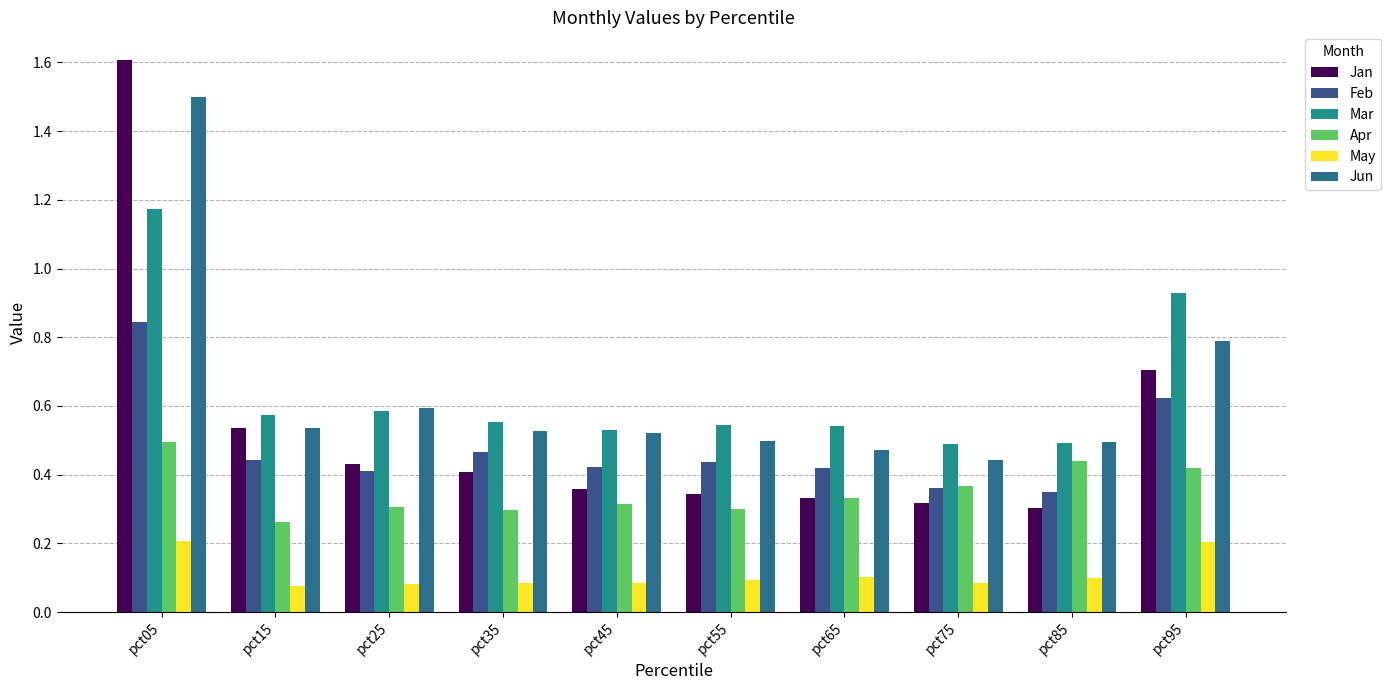

Rank the series at pct55 from lowest to highest value.

May, Apr, Jan, Feb, Jun, Mar